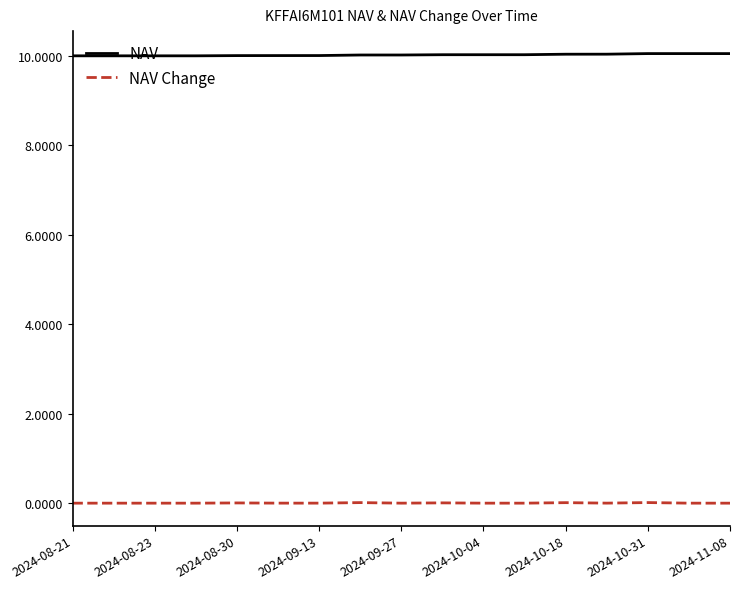

Which series has the largest total across all categories?

NAV